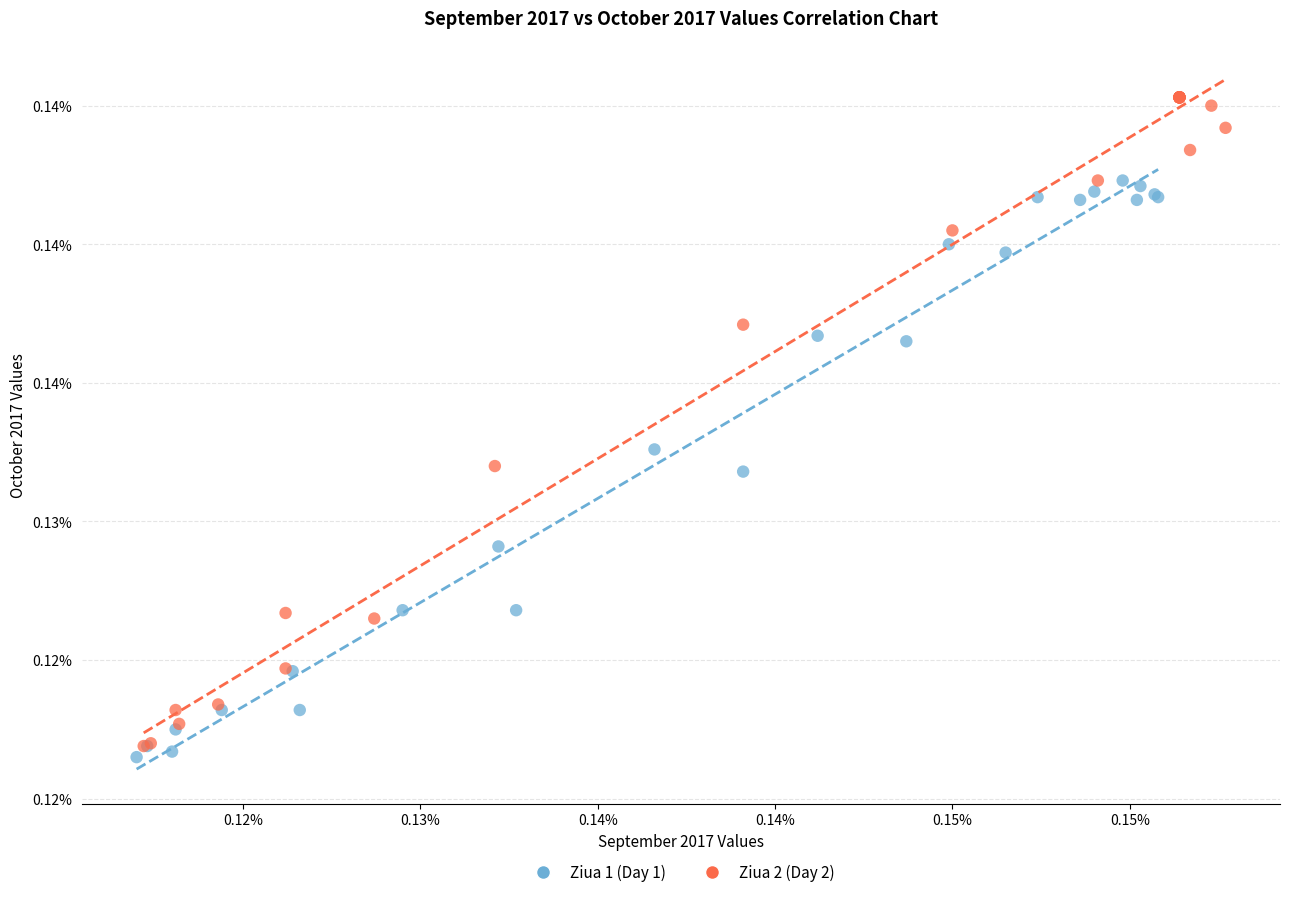

Which series has the largest Y range (max minus min)?

Ziua 2 (Day 2)